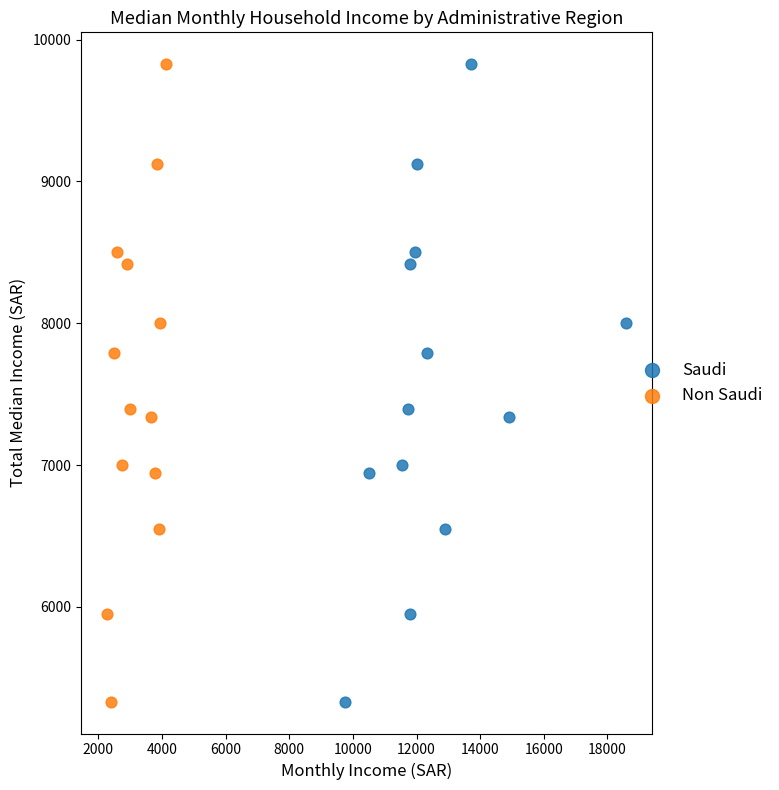

What are all the series names shown in the legend?

Saudi, Non Saudi